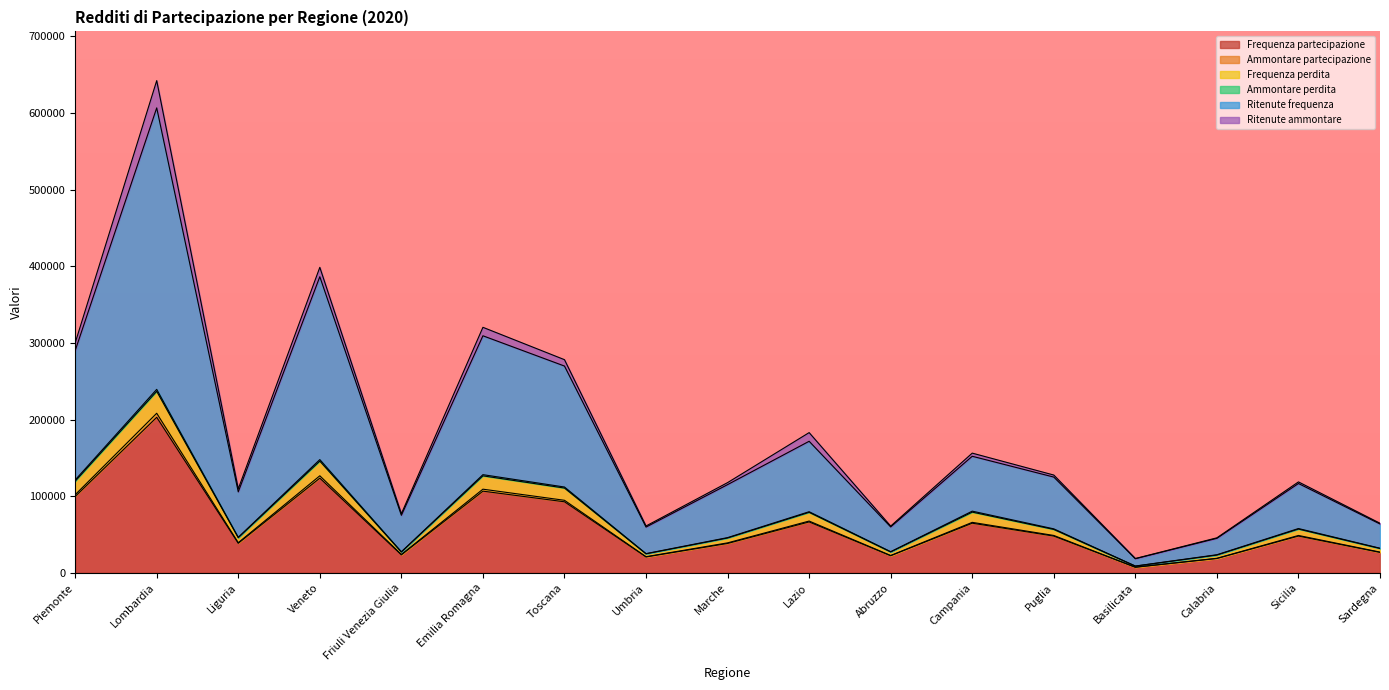

True or false: Ammontare perdita has more than 1 points higher than both neighbors.

True